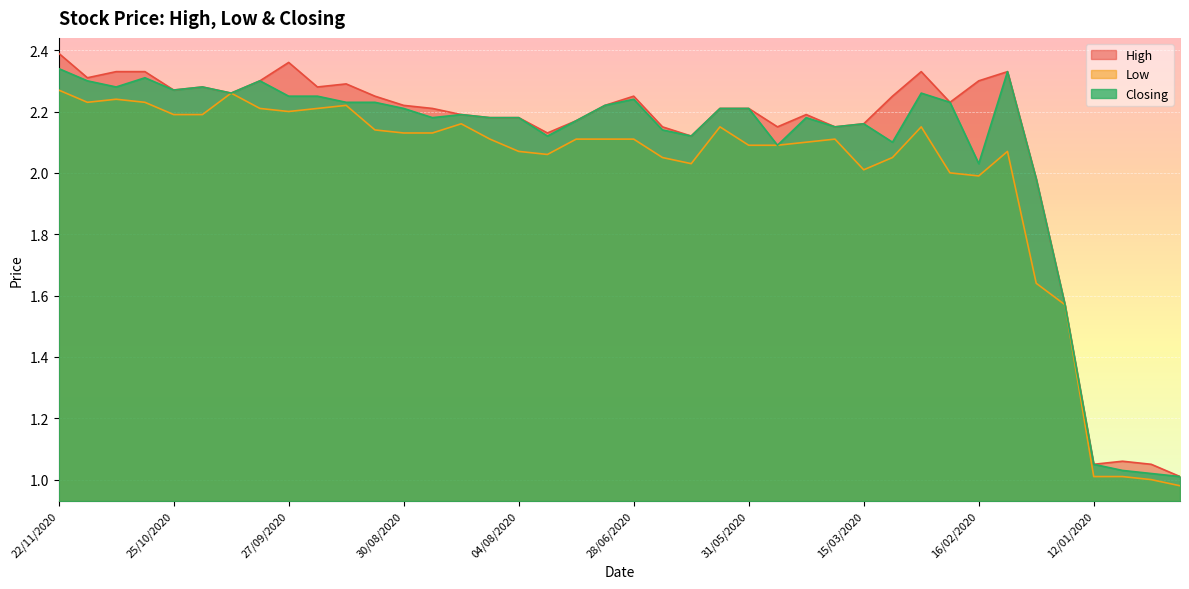

In Closing, how many points are higher than both neighbors (excluding endpoints)?

9